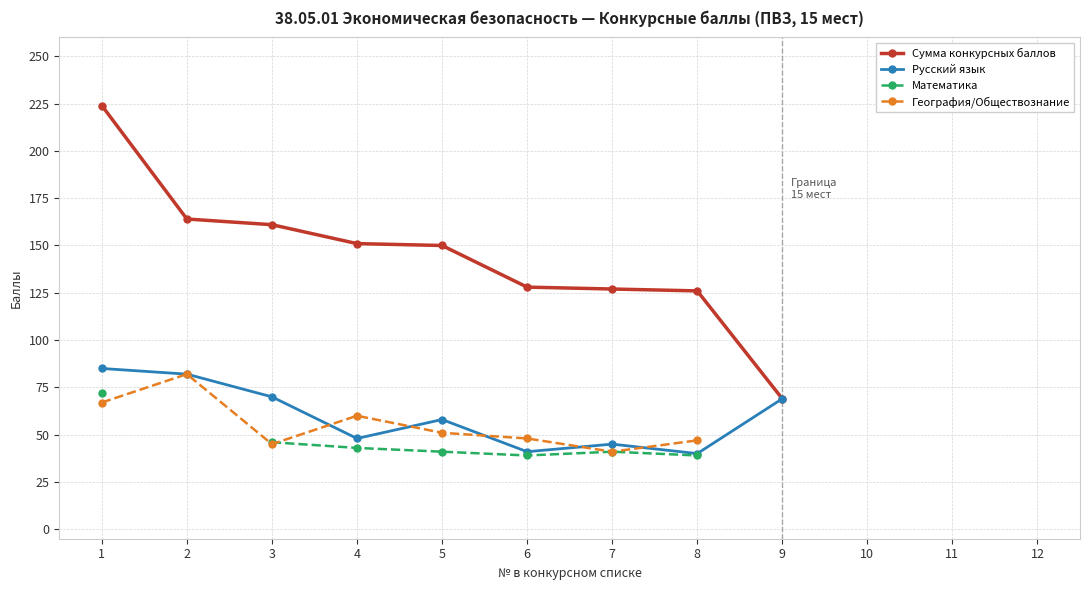

What is the value of the Математика point at the 3rd from the left?

46.0